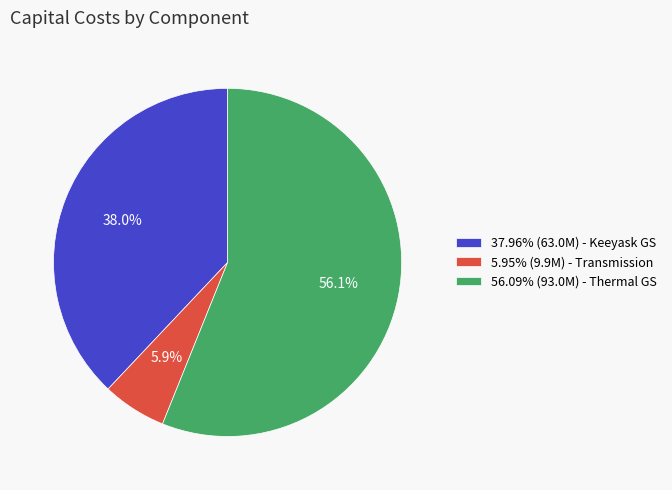

How many segments does this pie chart have?

3